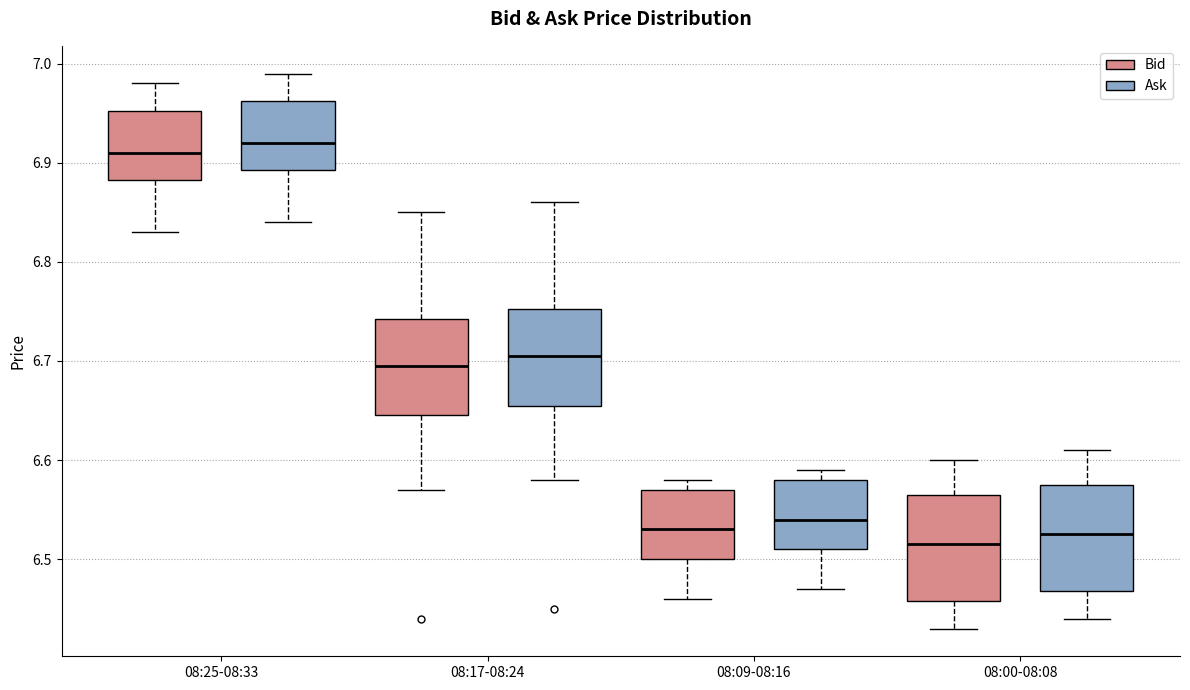

Reading left to right, read every box against the y-axis: the position of its median line, the range the box covers, and the ends of its whiskers. The values are not printed on the chart, so give them approximately, as read against the axis.

08:25-08:33 (Bid): median 6.91, box 6.88 to 6.95, whiskers 6.83 to 6.98
08:25-08:33 (Ask): median 6.92, box 6.89 to 6.96, whiskers 6.84 to 6.99
08:17-08:24 (Bid): median 6.70, box 6.65 to 6.74, whiskers 6.57 to 6.85
08:17-08:24 (Ask): median 6.71, box 6.66 to 6.75, whiskers 6.58 to 6.86
08:09-08:16 (Bid): median 6.53, box 6.50 to 6.57, whiskers 6.46 to 6.58
08:09-08:16 (Ask): median 6.54, box 6.51 to 6.58, whiskers 6.47 to 6.59
08:00-08:08 (Bid): median 6.52, box 6.46 to 6.57, whiskers 6.43 to 6.60
08:00-08:08 (Ask): median 6.53, box 6.47 to 6.58, whiskers 6.44 to 6.61